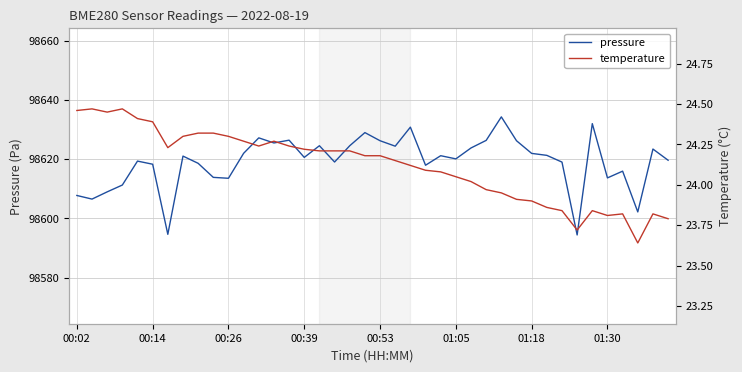

Rank the series by their maximum value, from lowest to highest.

temperature, pressure